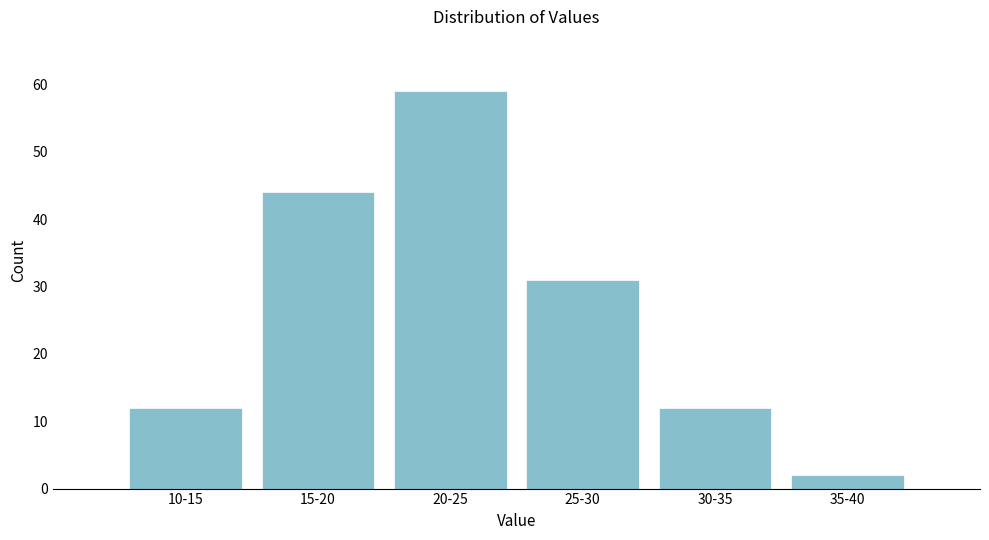

Reading right to left, what are all the values shown in this chart?

2	12	31	59	44	12